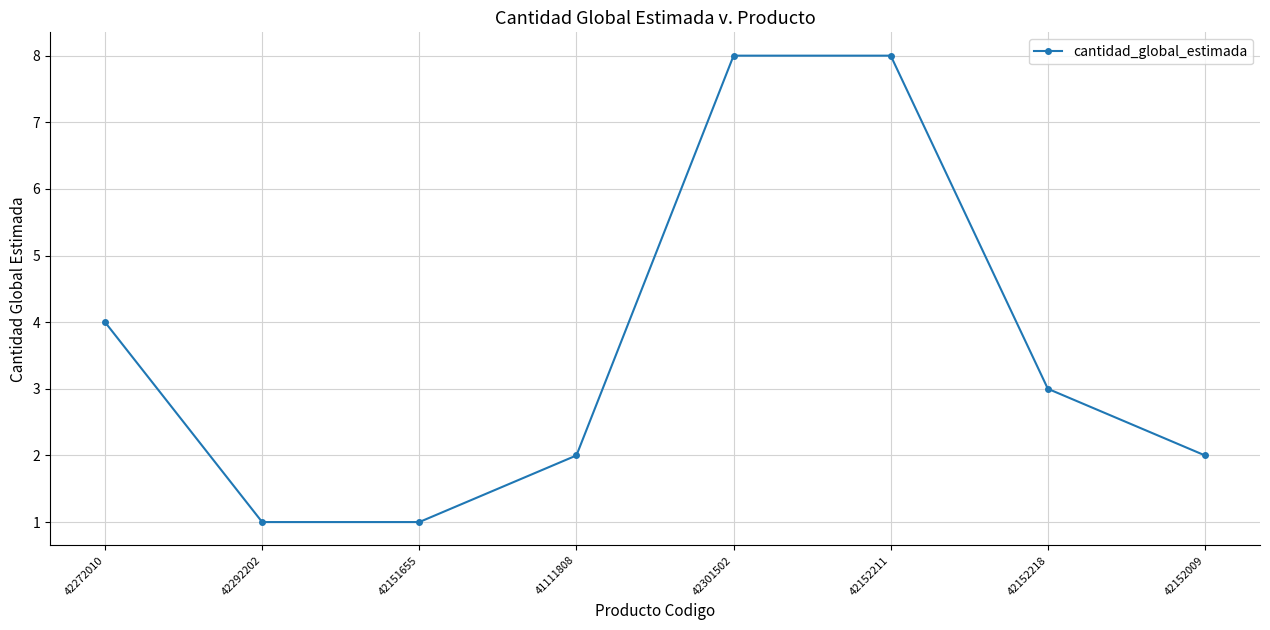

What is the maximum value shown in the chart?

8